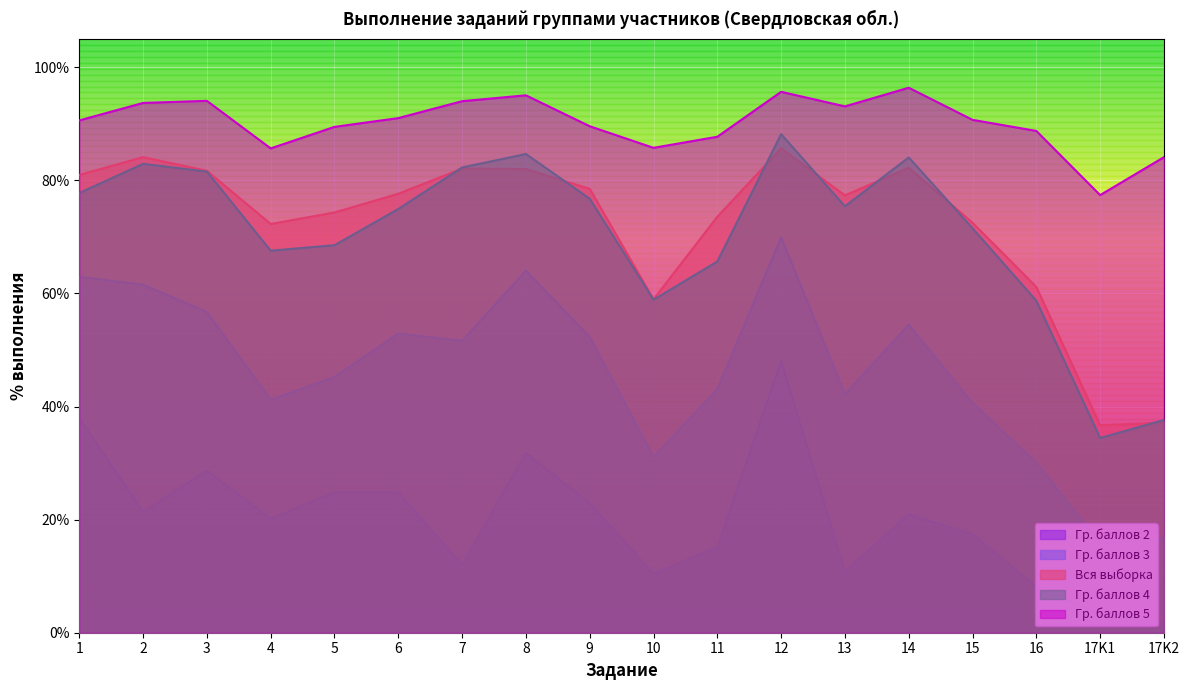

At which label does Гр. баллов 2 reach its peak?

12